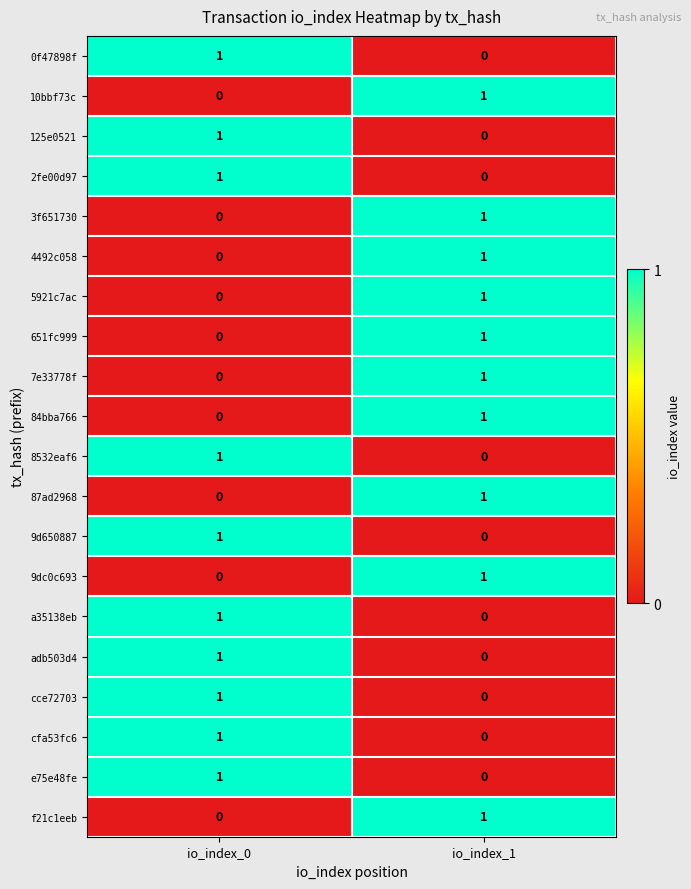

At which label does 2fe00d97 reach its peak?

io_index_0